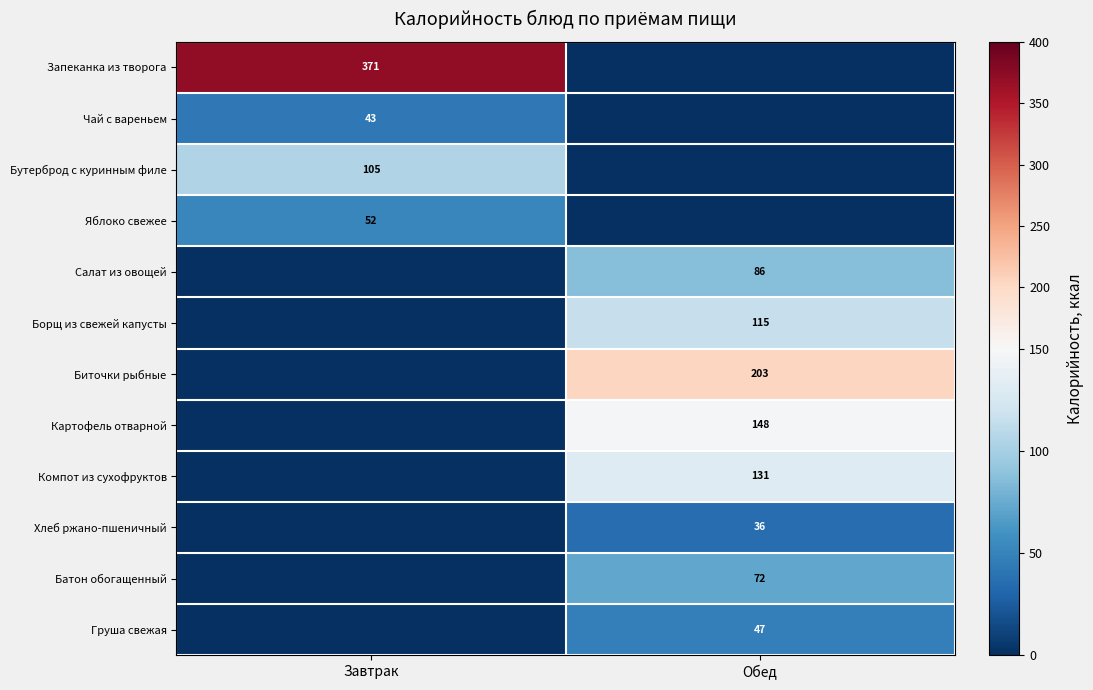

The Борщ из свежей капусты series shows 70 at Обед. True or false?

False